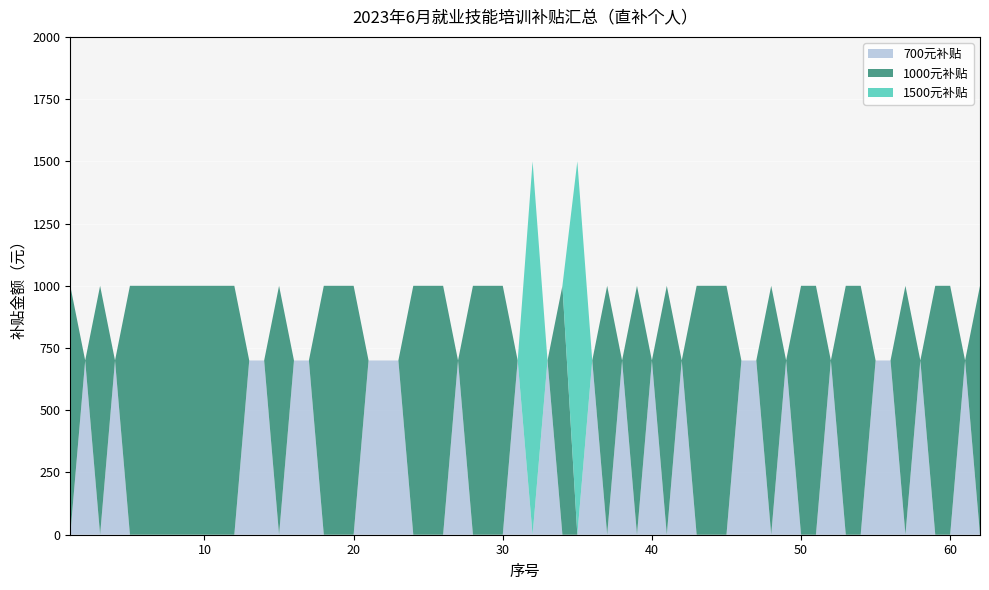

What are all the series names shown in the legend?

700元补贴, 1000元补贴, 1500元补贴